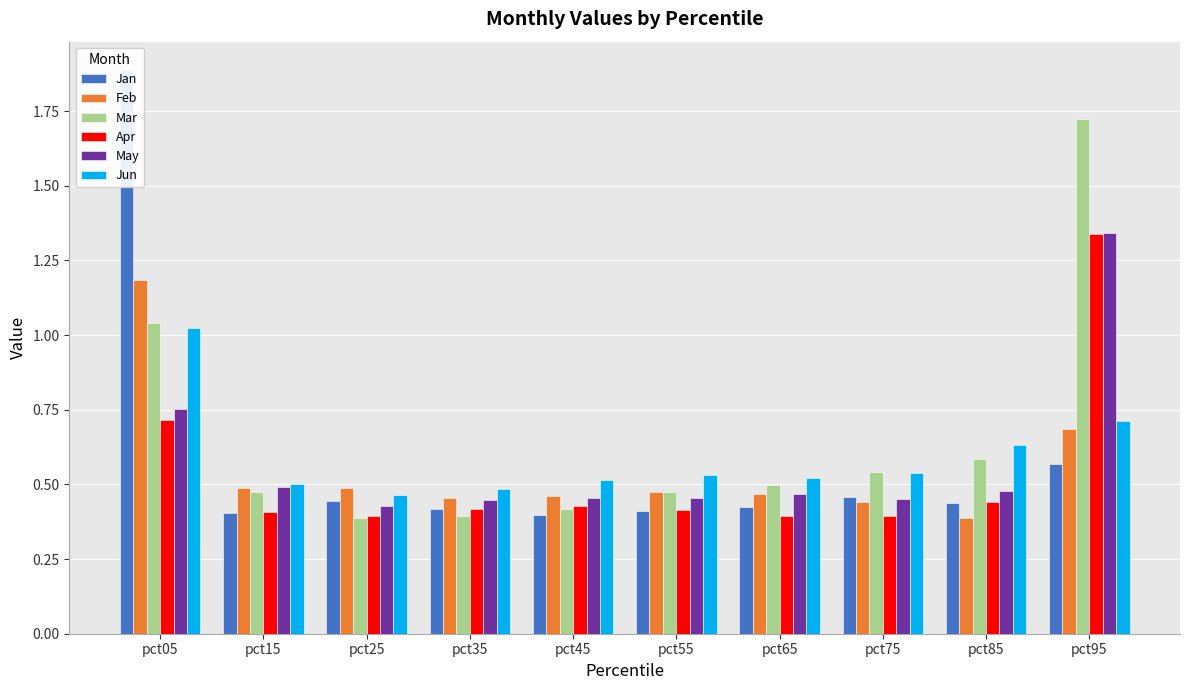

Rank the series by their maximum value, from lowest to highest.

Jun, Feb, Apr, May, Mar, Jan